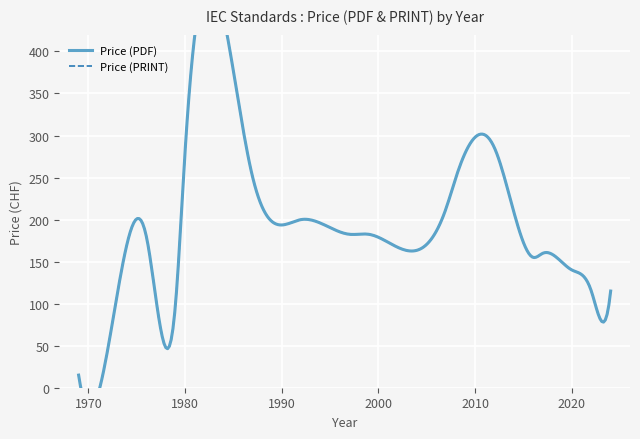

Count the number of data series in this chart.

2